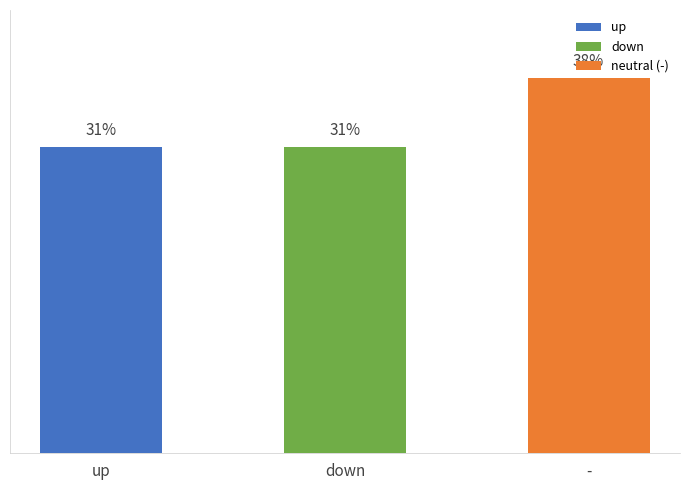

What position from the right is up?

3